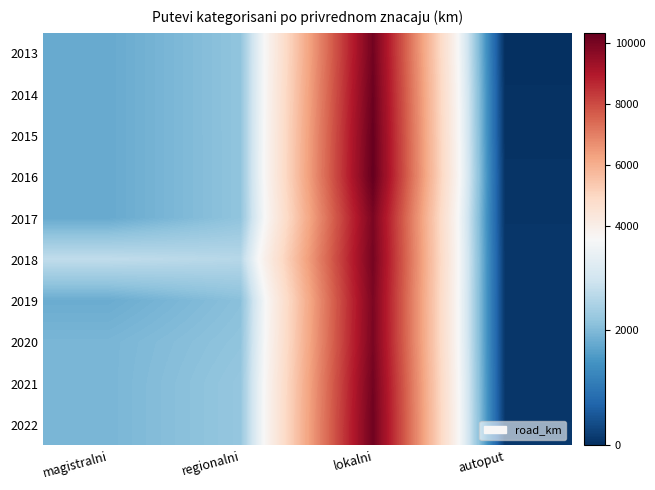

What is the total value across all series at regionalni?

21945